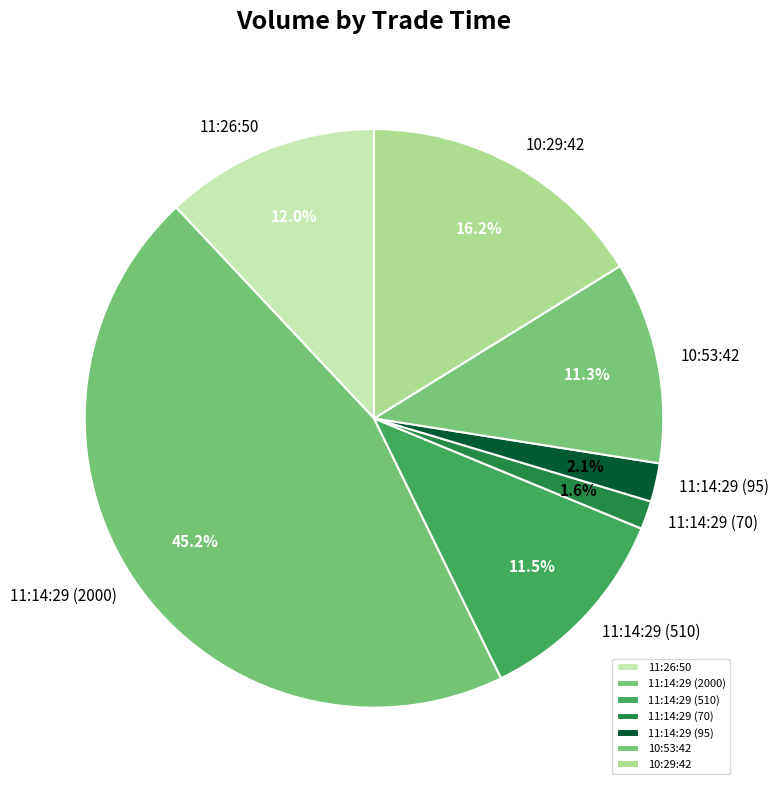

To the nearest percent, what is the combined percentage of 11:14:29 (510) and 10:29:42?

28%